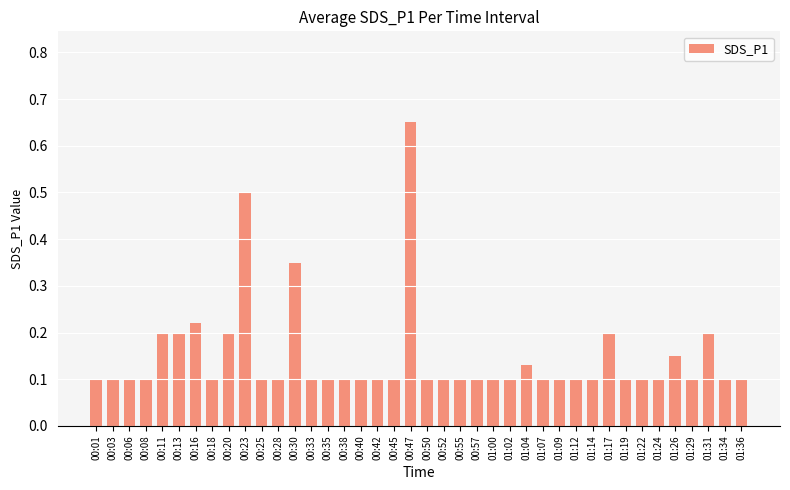

What is the label of the 29th bar from the left?

01:09